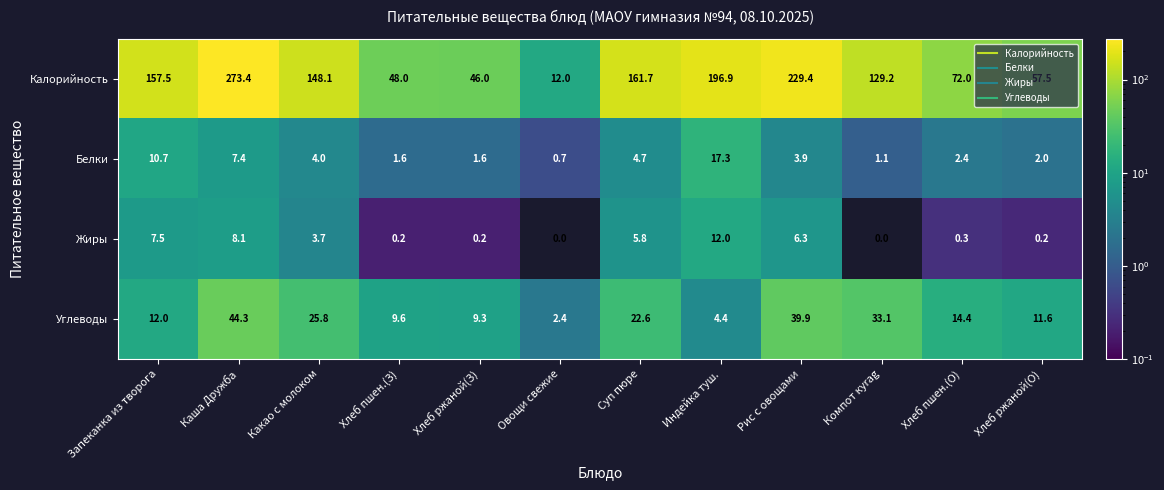

What is the spread (max minus min) of values at Компот куrag?

129.2